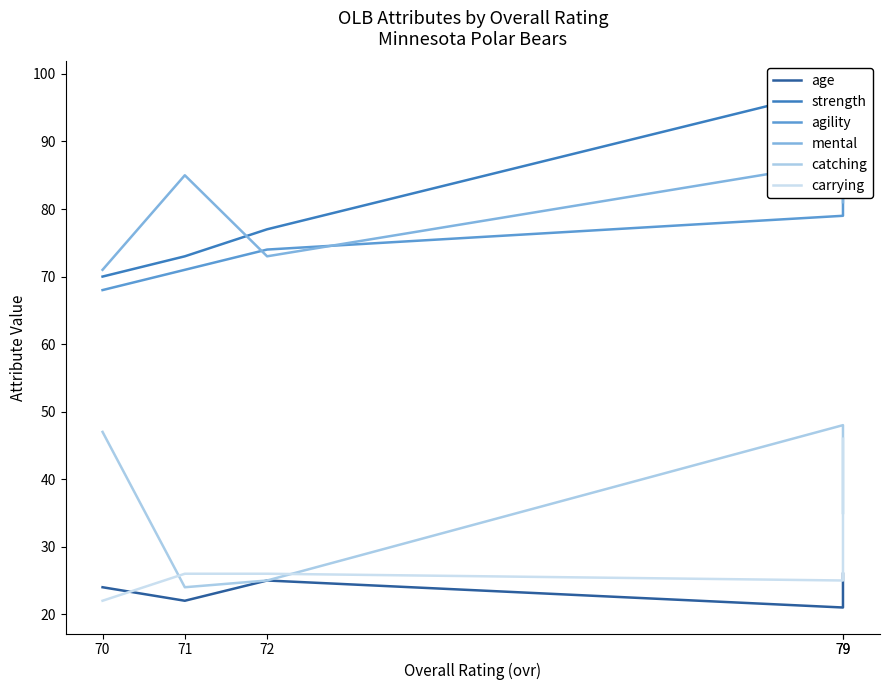

Which category has the highest value across all series?

79